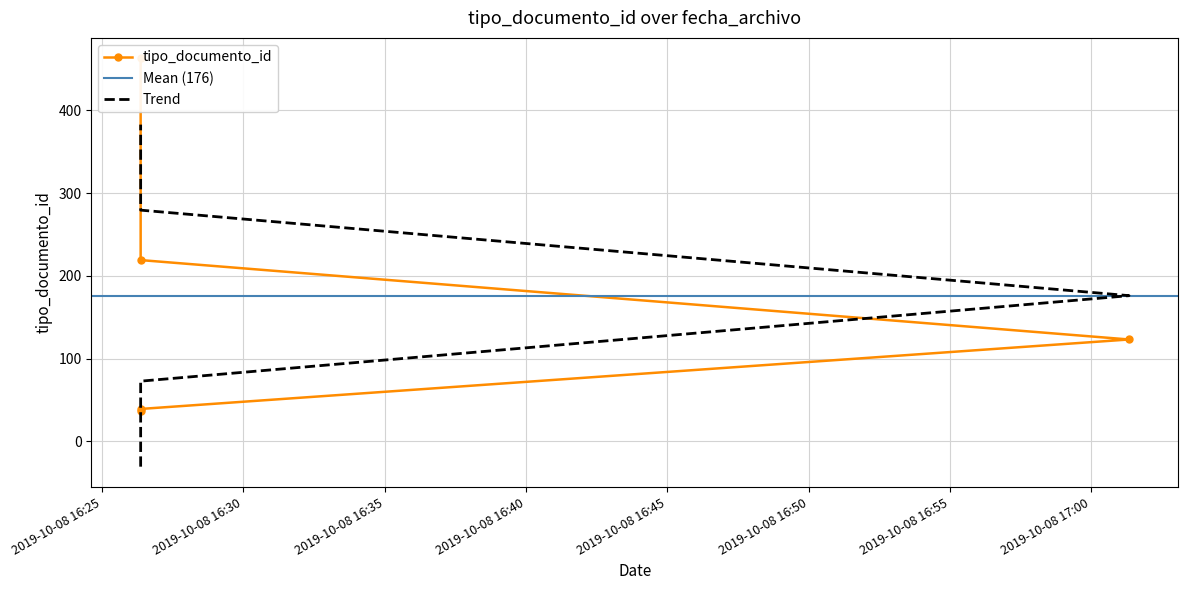

What is the value of the 4th point from the left?

36